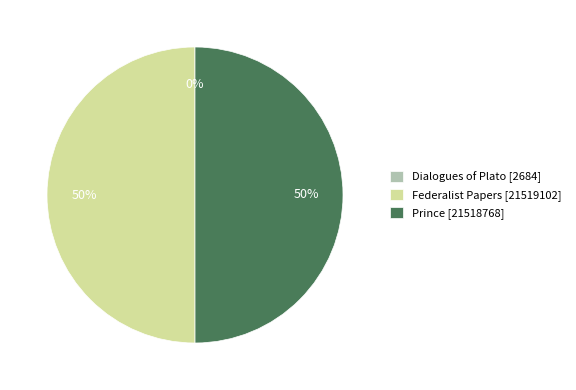

To the nearest percent, what is the combined percentage of Prince [21518768] and Federalist Papers [21519102]?

100%